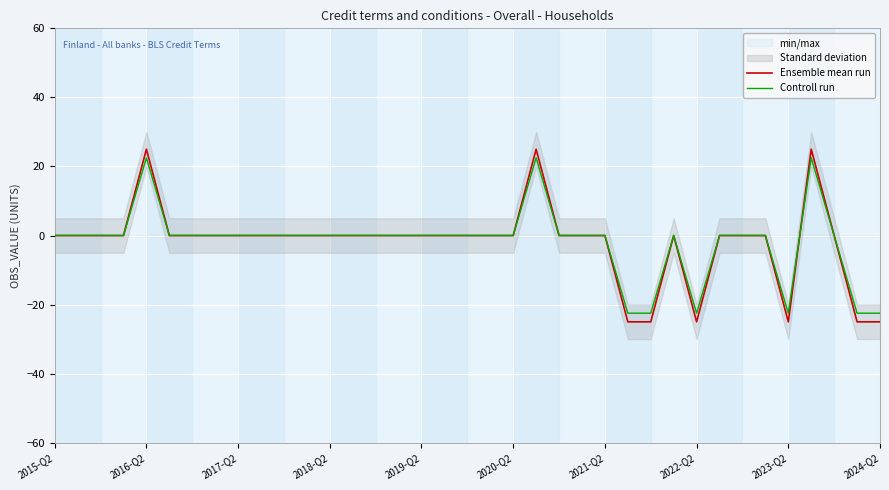

What is the maximum value for Ensemble mean run?

25.0